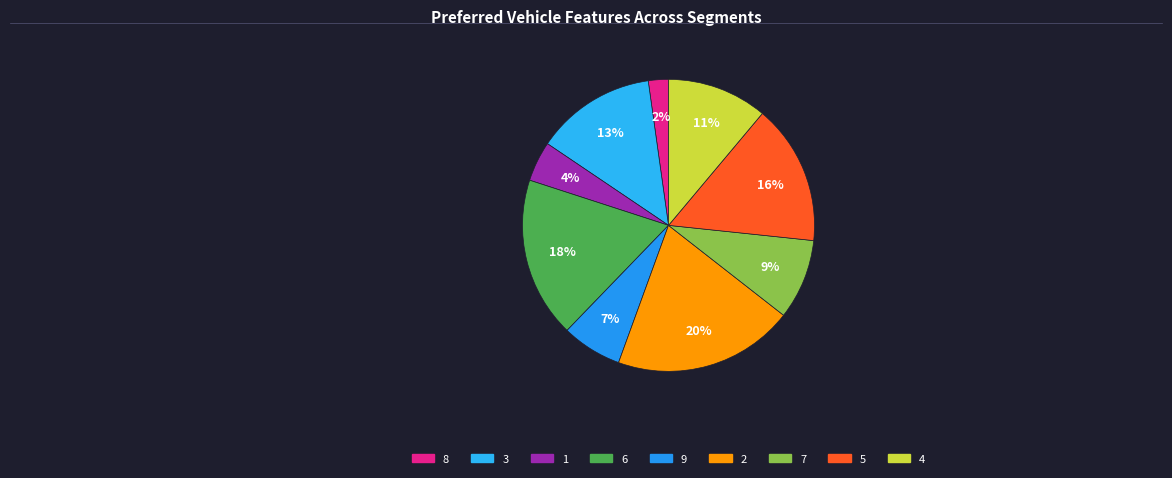

What is the smallest slice in the pie chart?

8